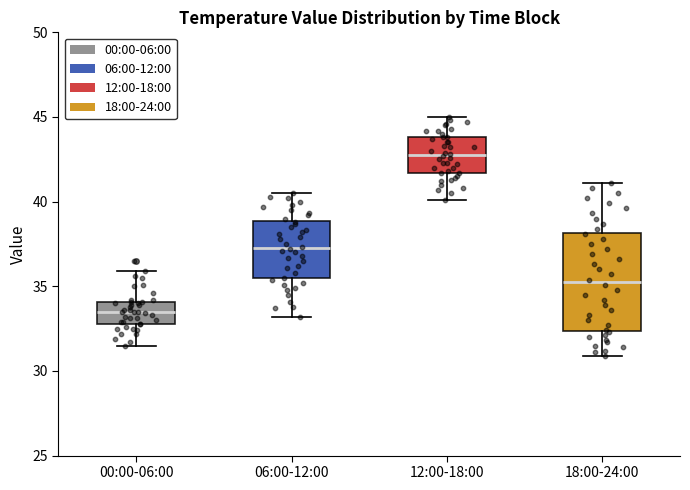

Reading left to right, transcribe this box plot: for each box, give where its median line is, the range the box spans, and where its two whiskers end, as read against the y-axis. The values are not printed on the chart, so give them approximately, as read against the axis.

00:00-06:00: median 33.5, box 33.0 to 34.0, whiskers 31.5 to 36.0
06:00-12:00: median 37.5, box 35.5 to 39.0, whiskers 33.0 to 40.5
12:00-18:00: median 43.0, box 41.5 to 44.0, whiskers 40.0 to 45.0
18:00-24:00: median 35.5, box 32.5 to 38.0, whiskers 31.0 to 41.0